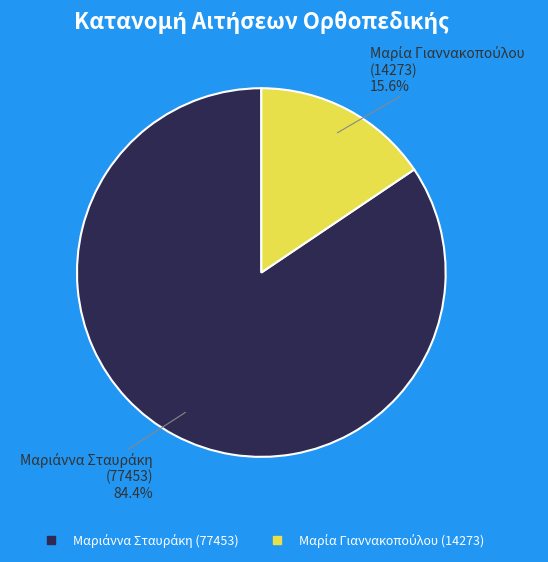

Is there a majority slice in this chart?

Yes